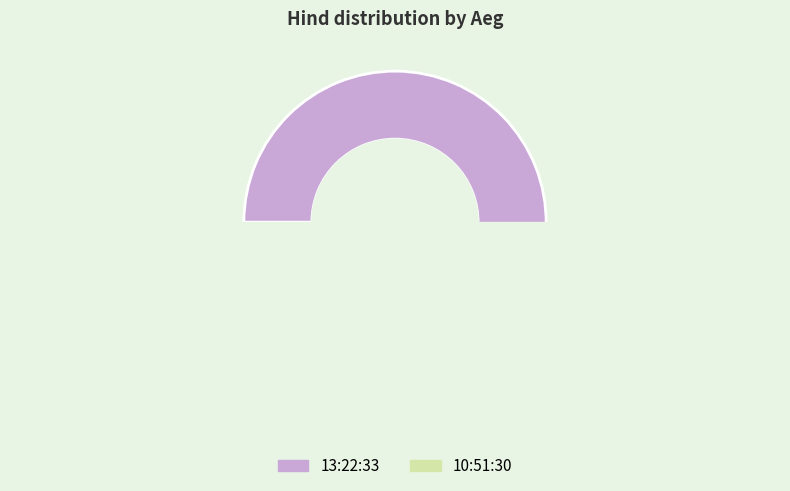

True or false: 13:22:33 accounts for 50% of the total.

True